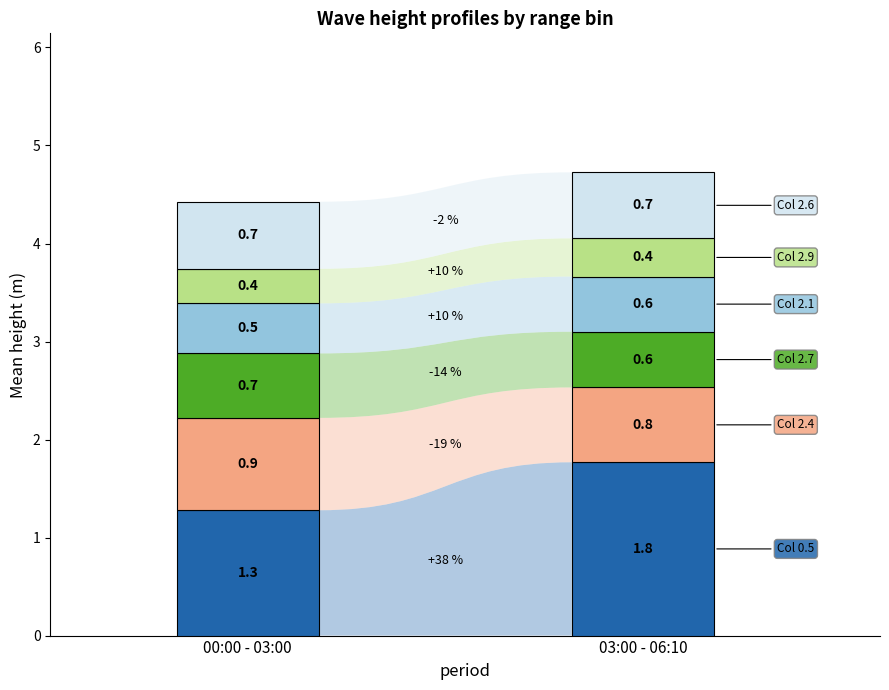

Which category has the lowest value in the 2.600 series?

00:00